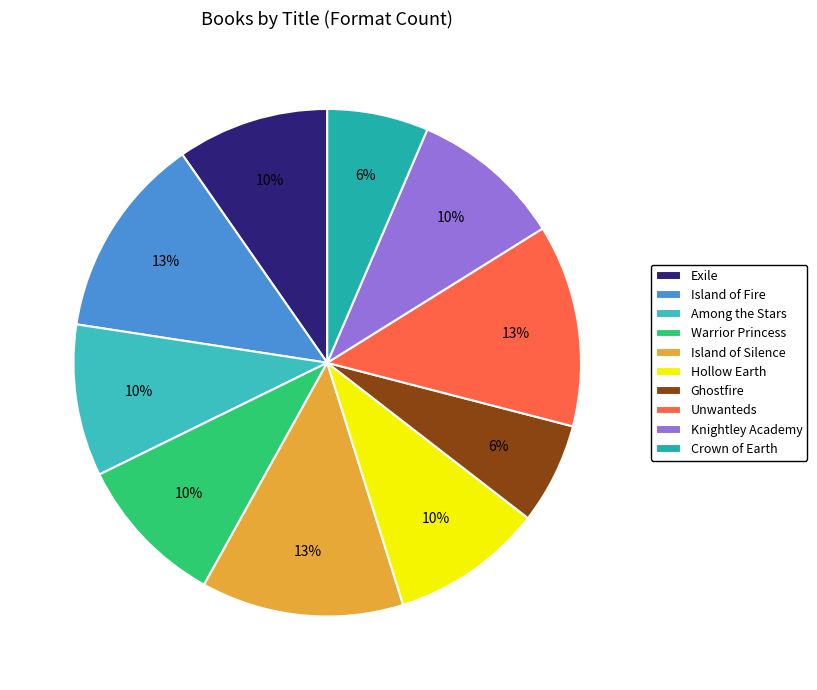

To the nearest percent, what portion does Exile represent?

10%